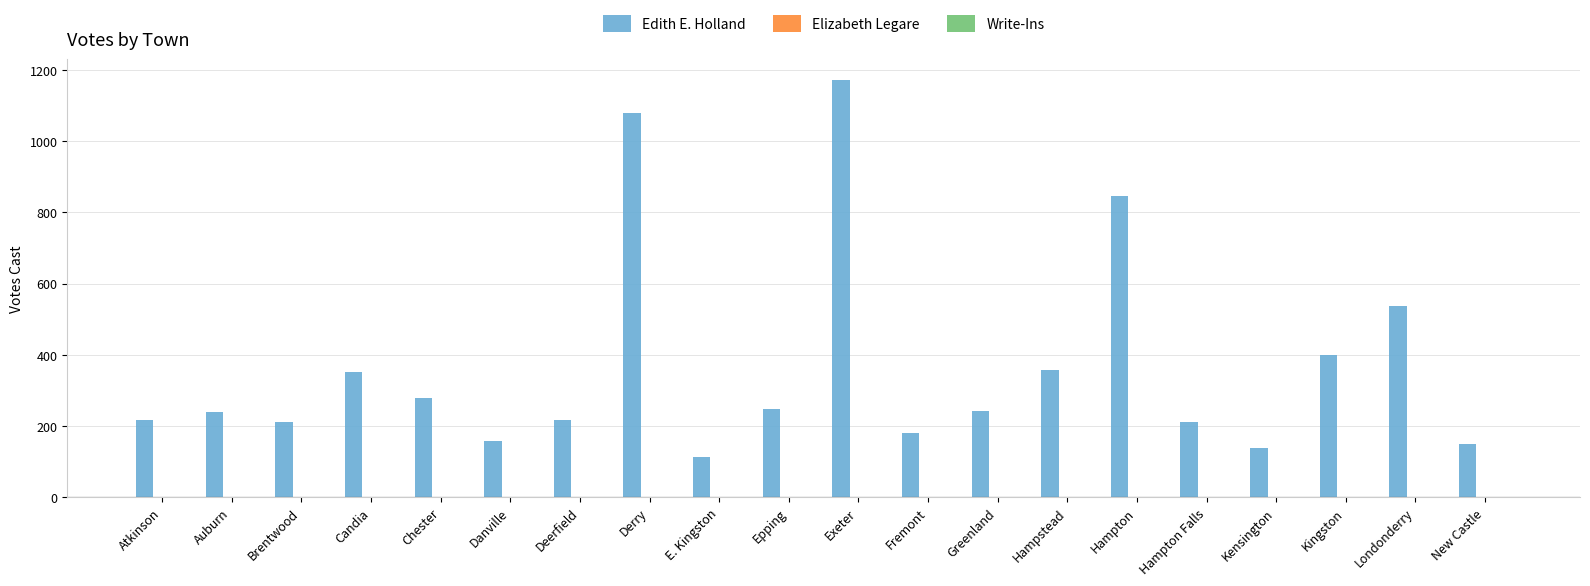

At which category does the chart reach its peak across all series?

Exeter